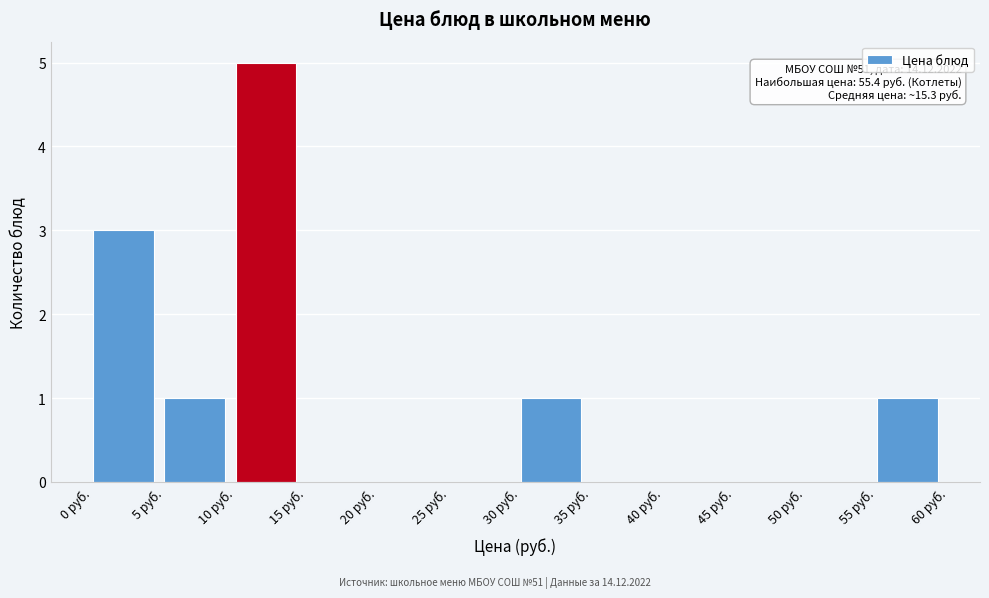

Over which range of the x-axis is the bar tallest?

10 to 15